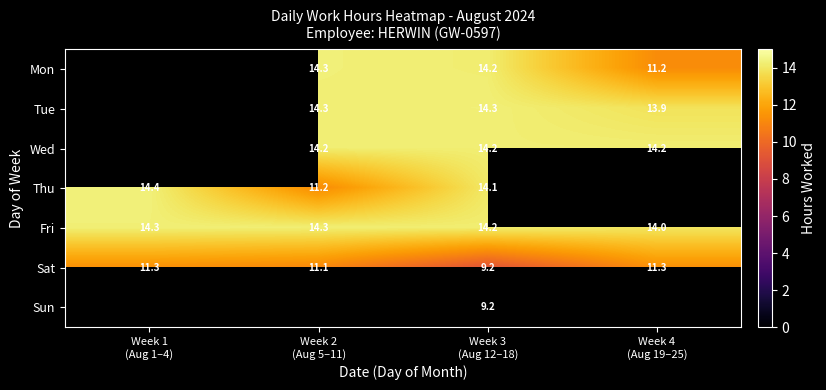

How many series are shown in this chart?

7